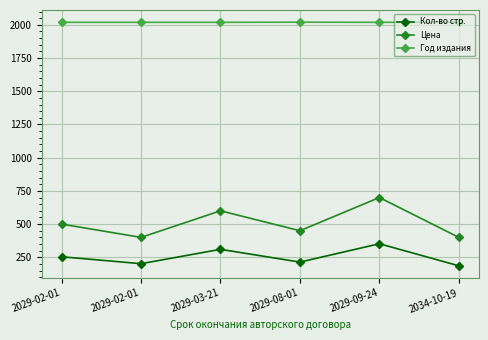

True or false: Год издания has more than 2 points higher than both neighbors.

False